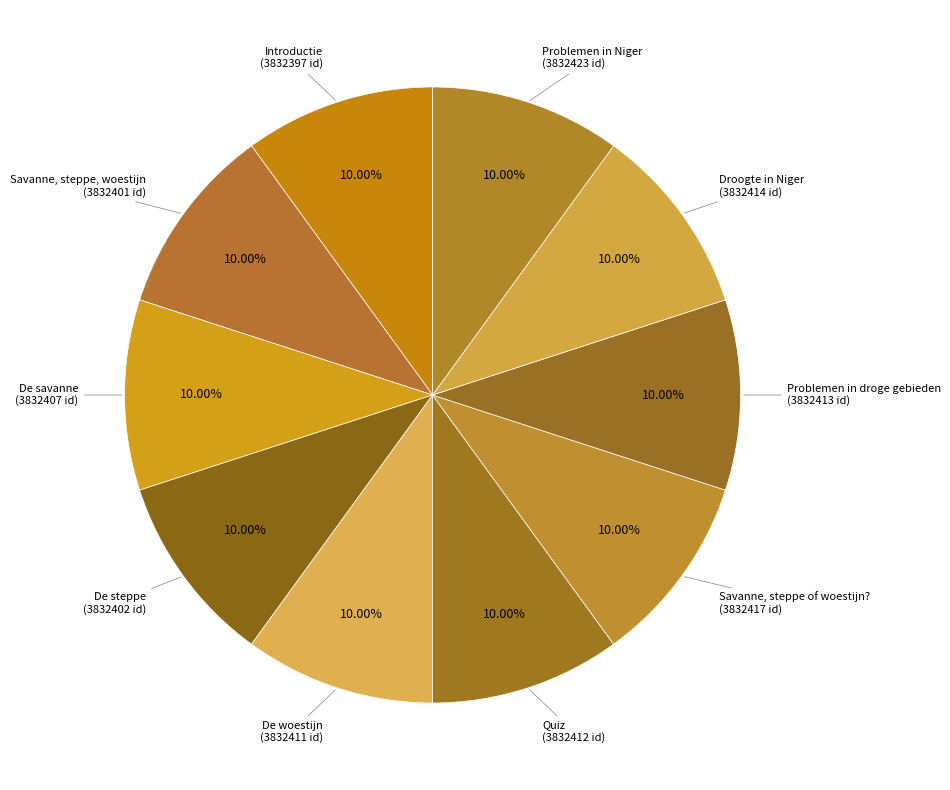

Which slice is the largest?

Problemen in Niger